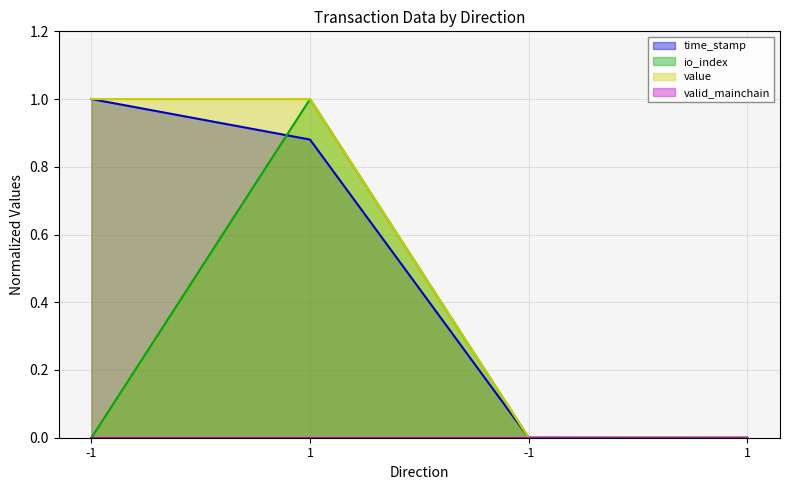

How many values in time_stamp are above zero?

3